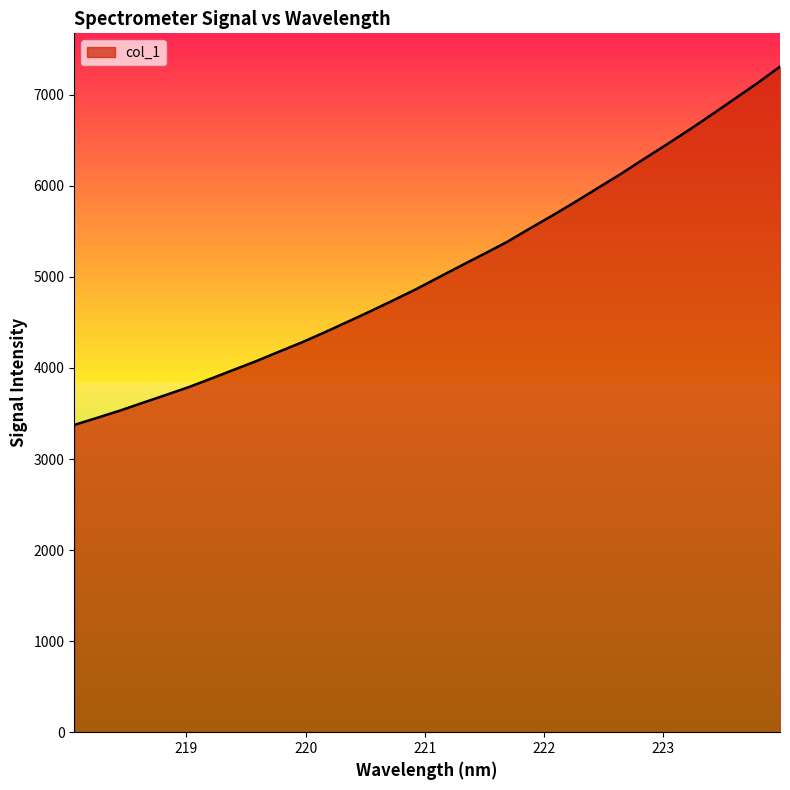

What is the difference between the maximum and minimum values?

3935.0